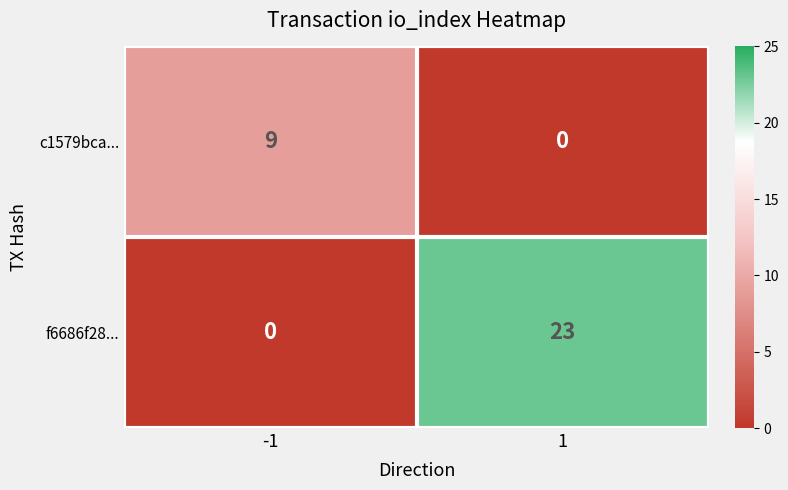

What value does the f6686f28... series have at 1, to the nearest 5?

25